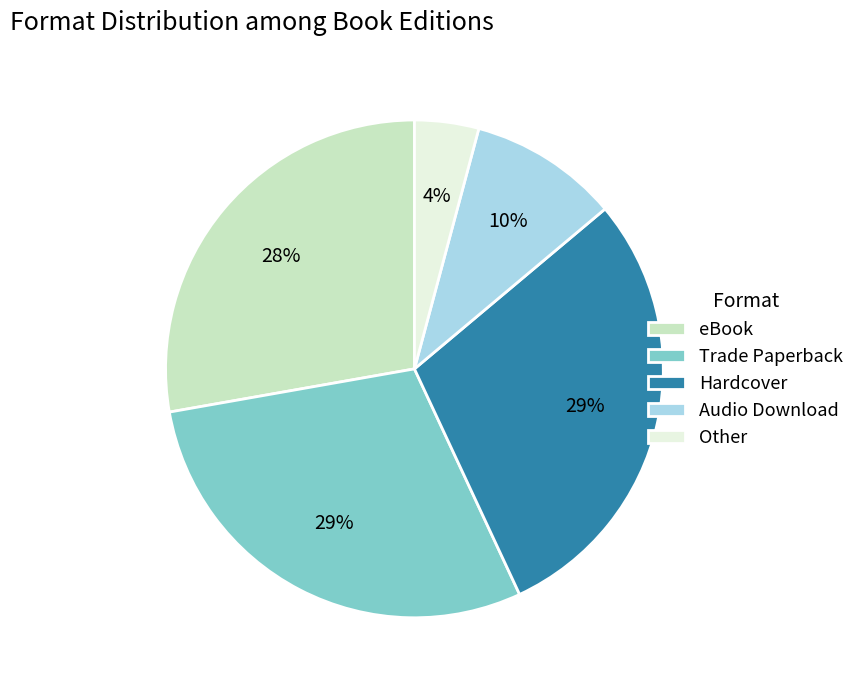

Do Hardcover and eBook together represent more than half of the pie?

Yes